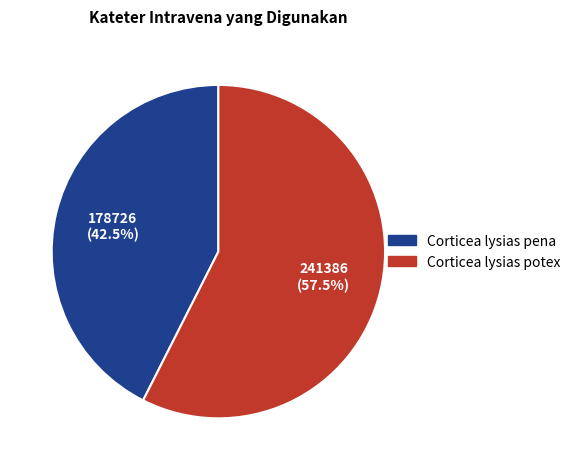

Combined, what portion of the pie is Corticea lysias potex and Corticea lysias pena?

100.0%